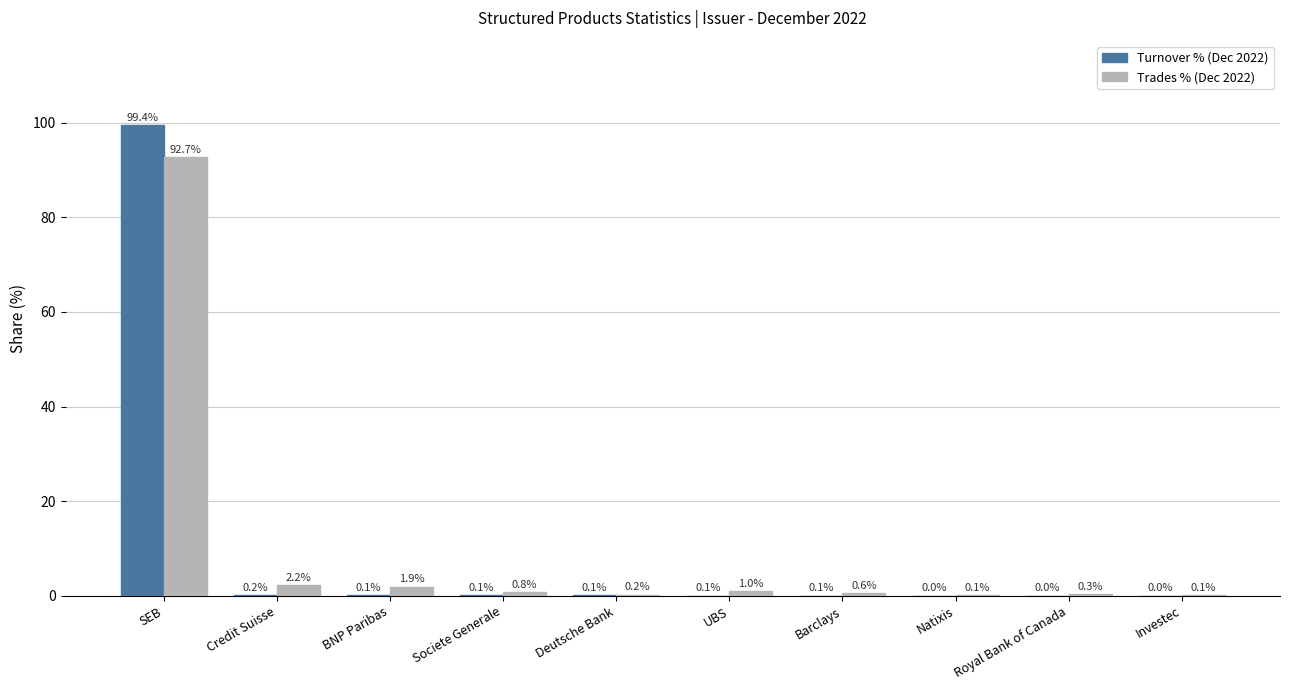

Is it true that Trades % (Dec 2022) equals 0.8 at Societe Generale?

True